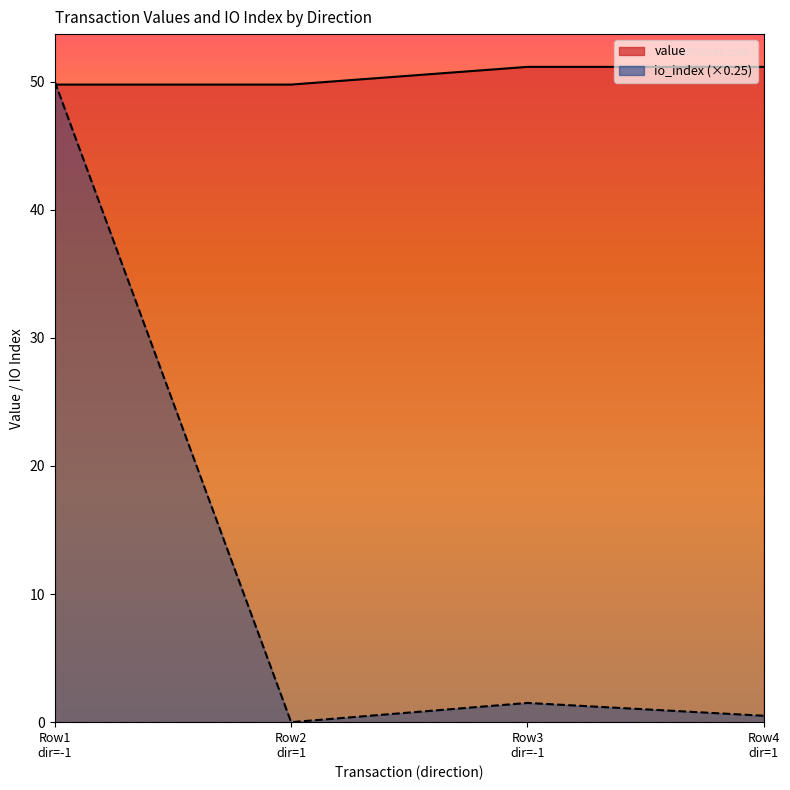

The value of value at Row4 dir=1 is 51.2. True or false?

True